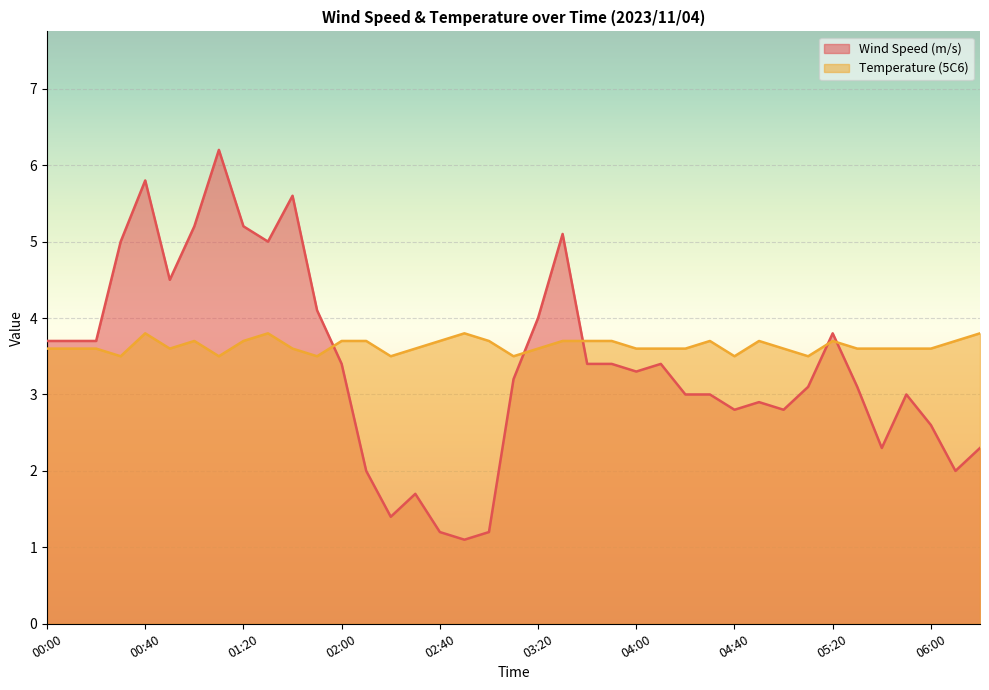

The value of Temperature (5C6) at 04:00 is 3.6. True or false?

True